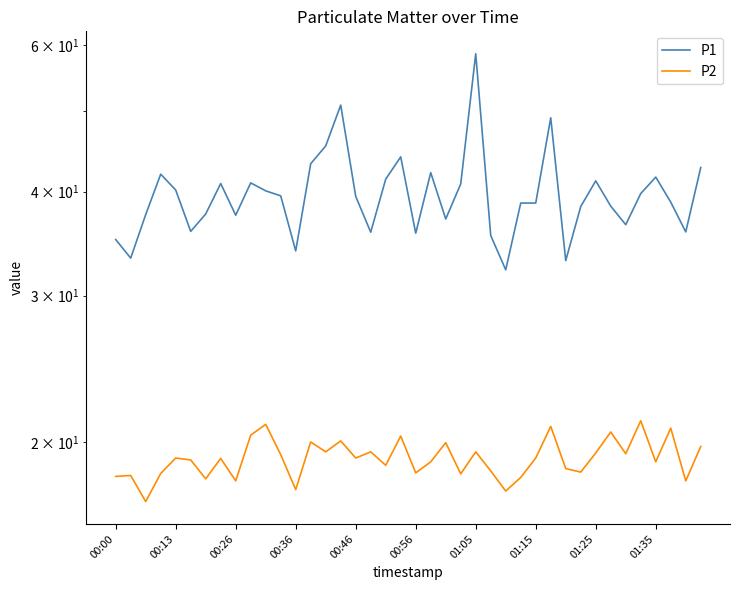

Which series has the widest spread of values?

P1